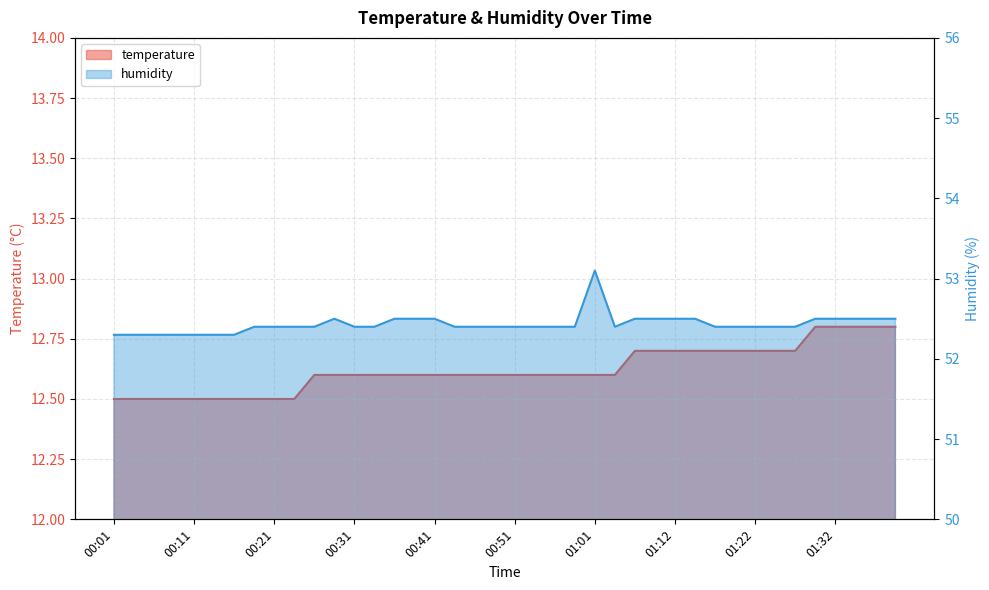

The temperature series shows 12.6 at 01:04. True or false?

True